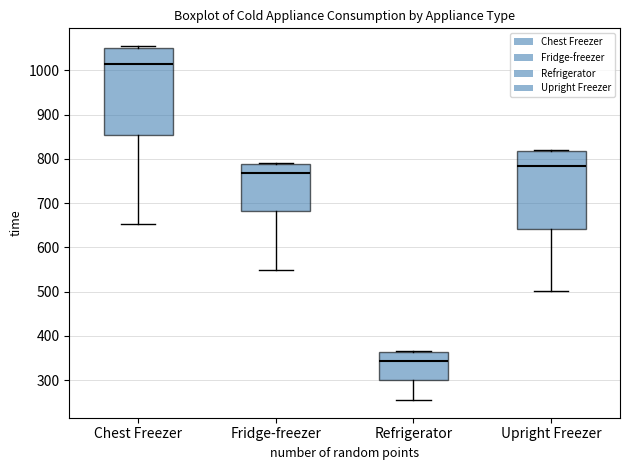

Which box's median line is the lowest?

Refrigerator